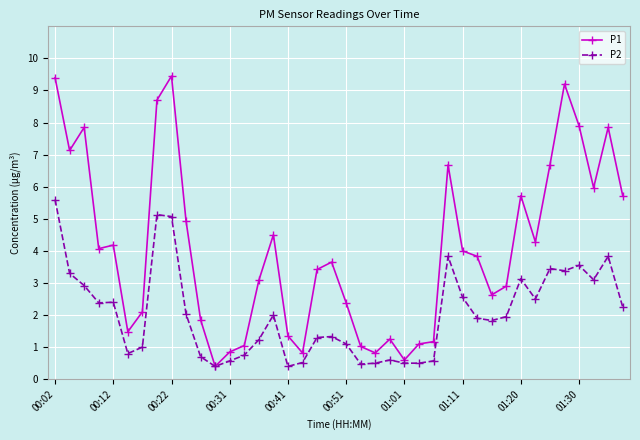

What is the value of the P2 point at the 10th from the left?

2.0